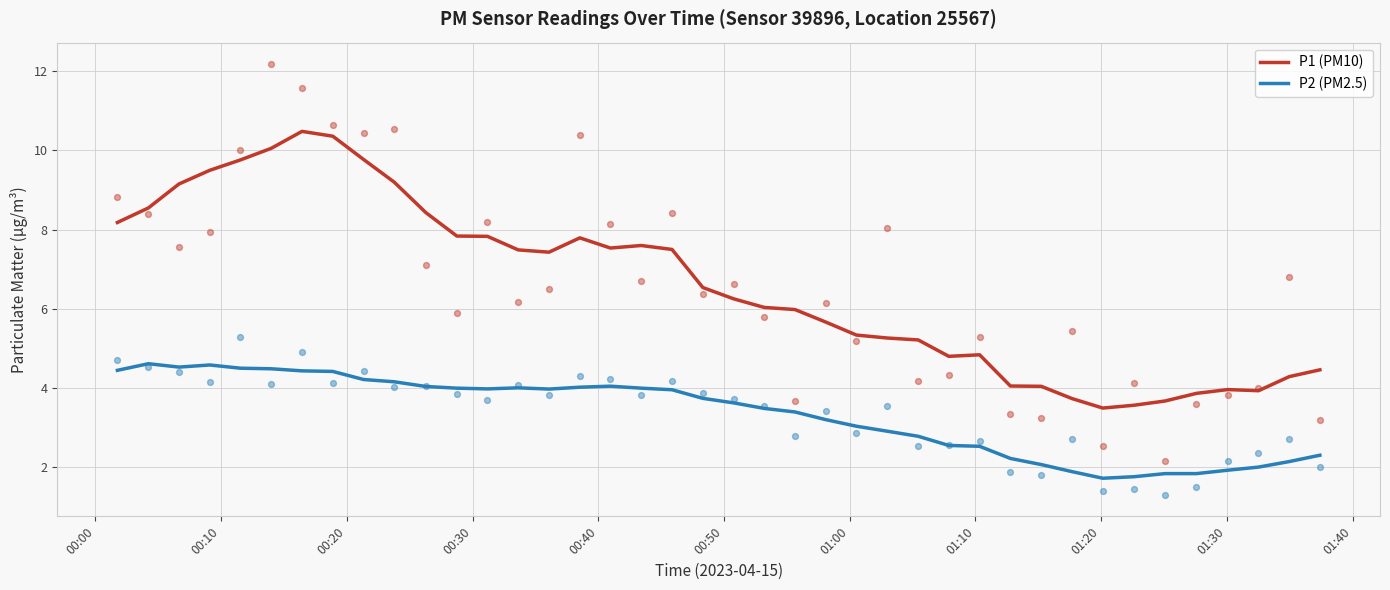

True or false: P2 (PM2.5) and P1 (PM10) cross at least once.

False